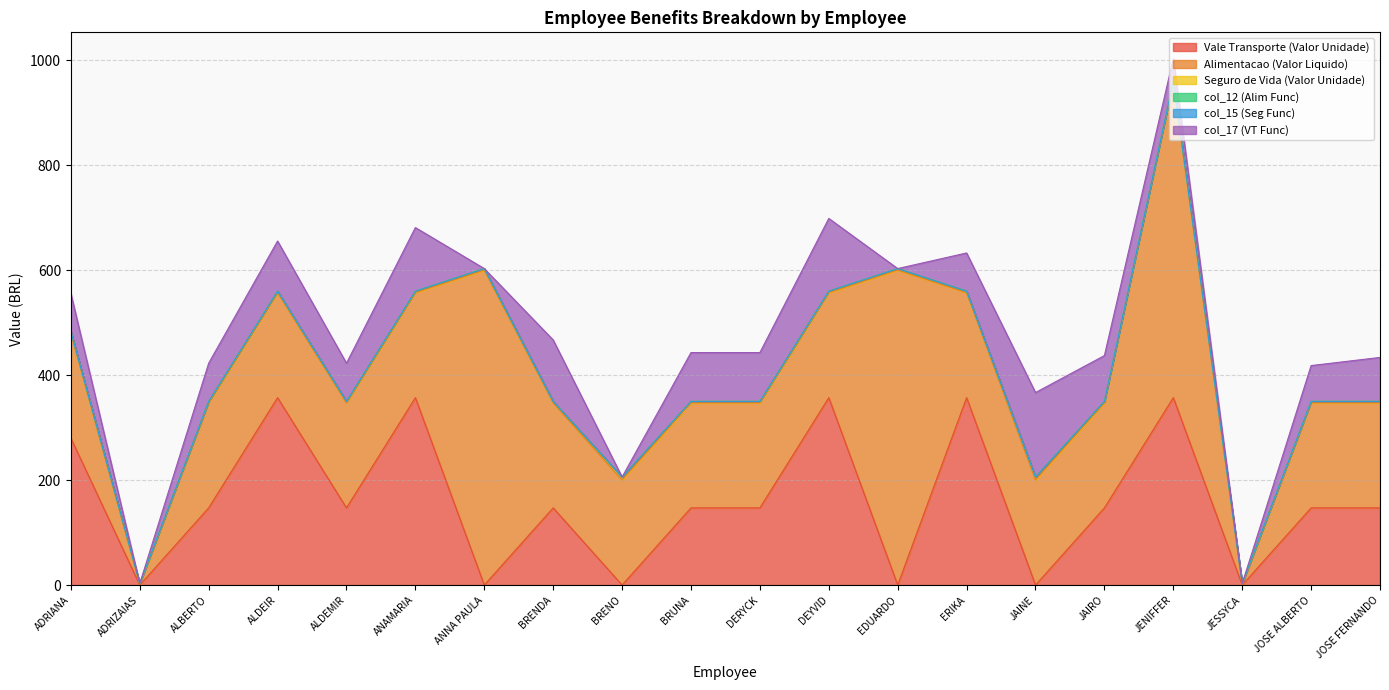

Is the value of col_12 (Alim Func) at BRENDA greater than the value of col_15 (Seg Func) at ADRIANA?

No